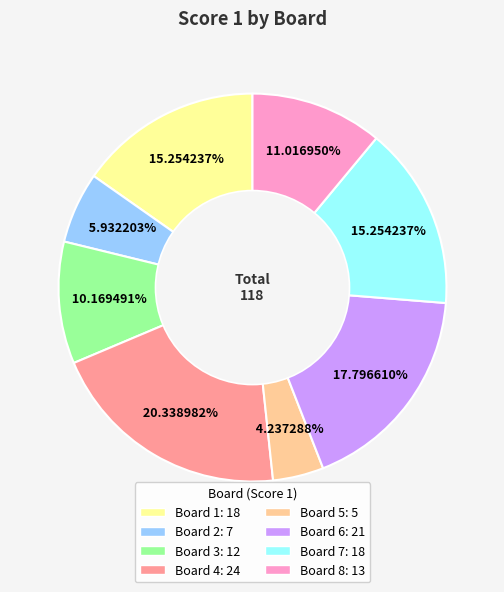

Is the sum of Board 2 and Board 7 greater than half?

No